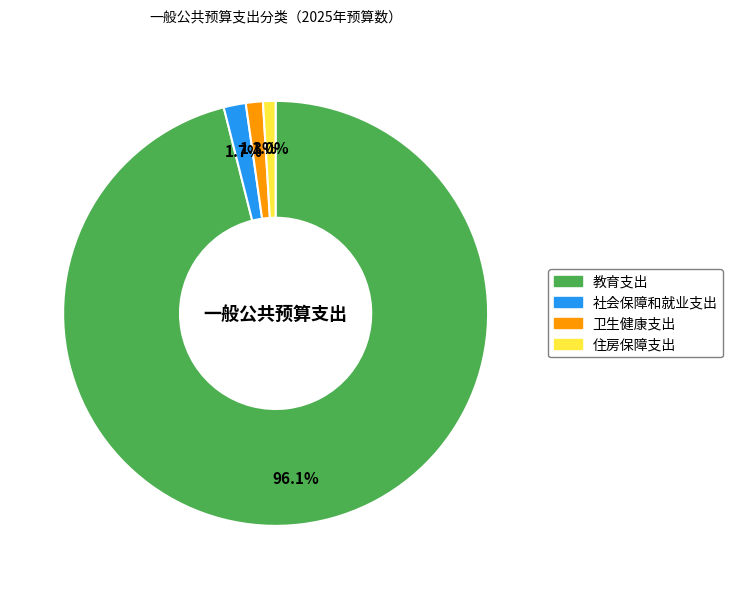

Is it true that 社会保障和就业支出 is 2% of the pie?

True